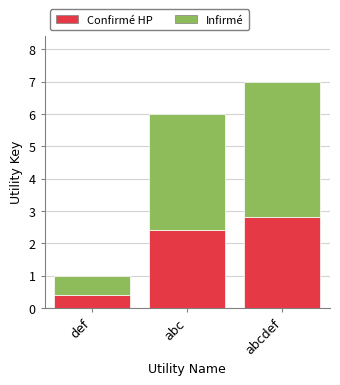

What is the average value of the Confirmé HP series?

1.9